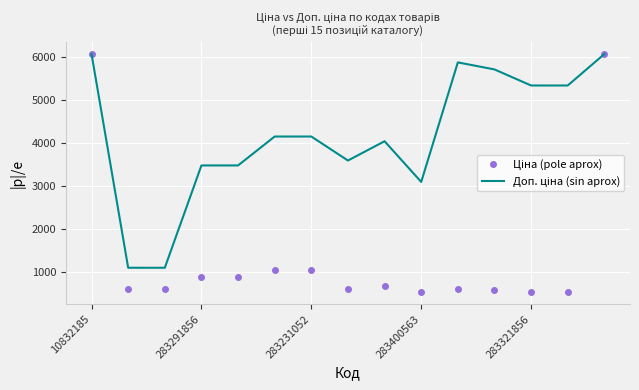

At how many categories does at least one series exceed 5773?

3